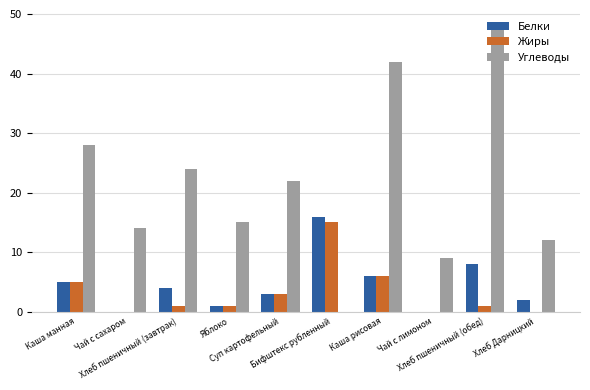

What is the sum of the Жиры values at Каша манная and Каша рисовая?

11